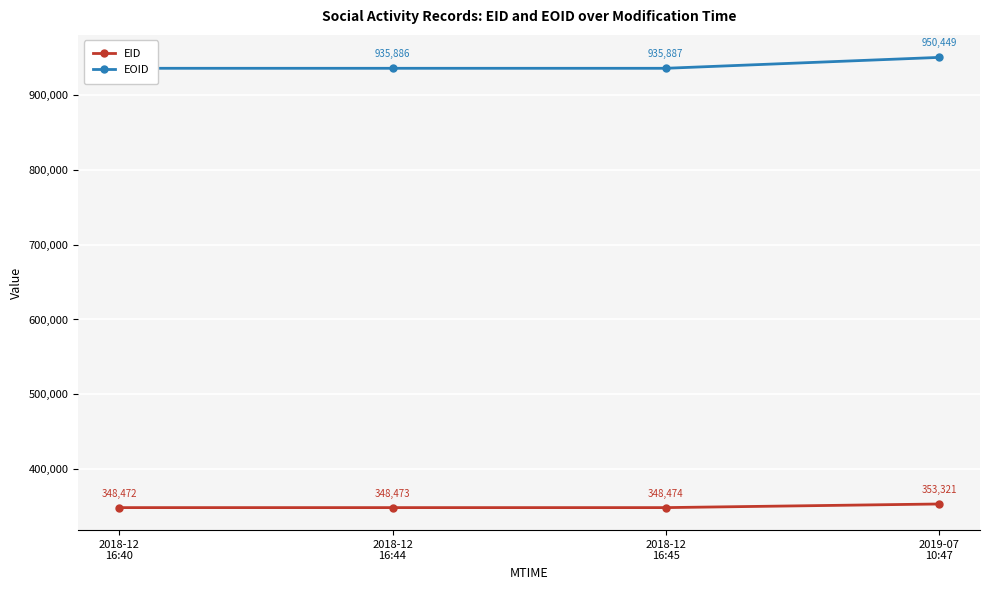

True or false: EID and EOID intersect in this chart.

False